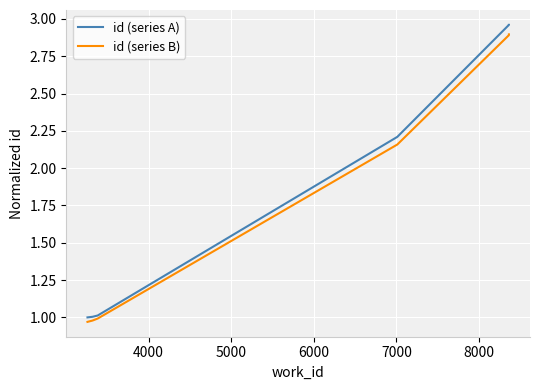

How many lines are shown in the chart?

2